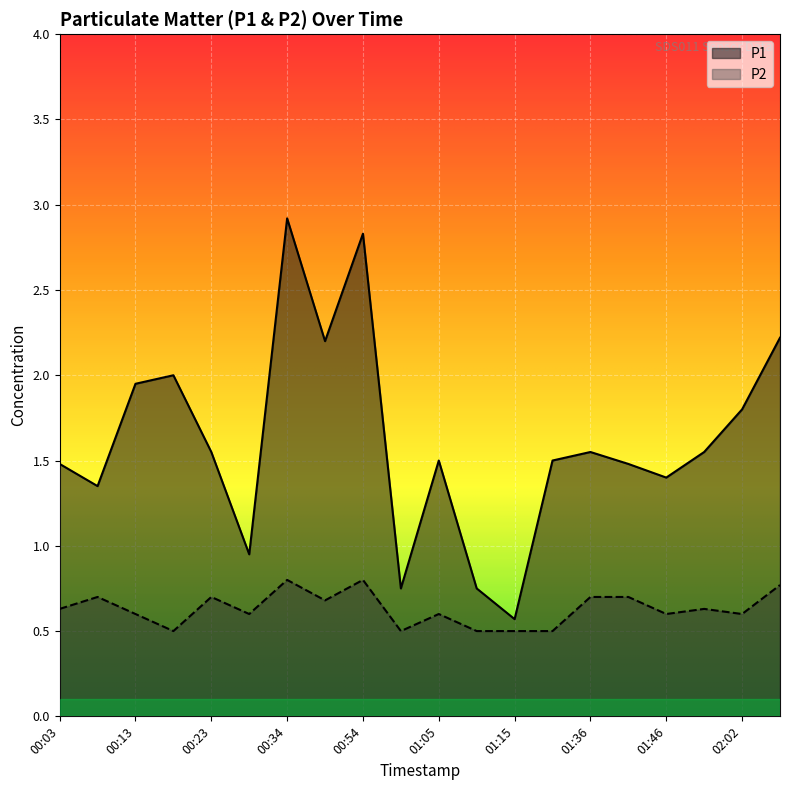

What is the sum of all P1 values?

32.3